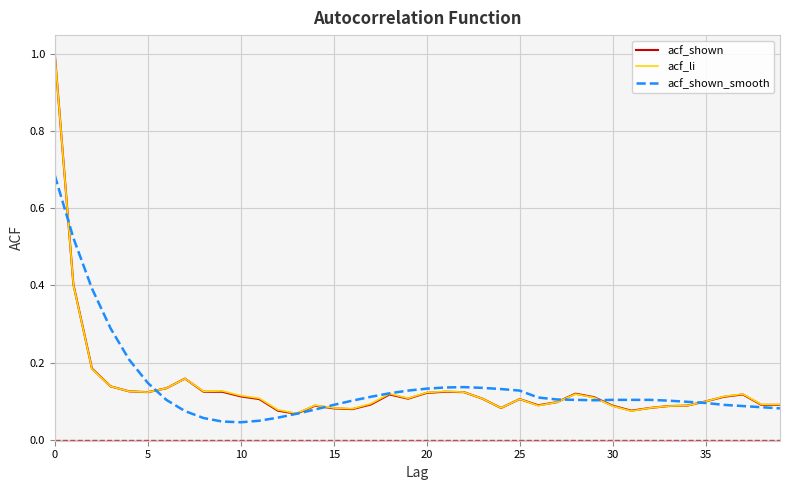

What is the maximum value for acf_shown?

1.0